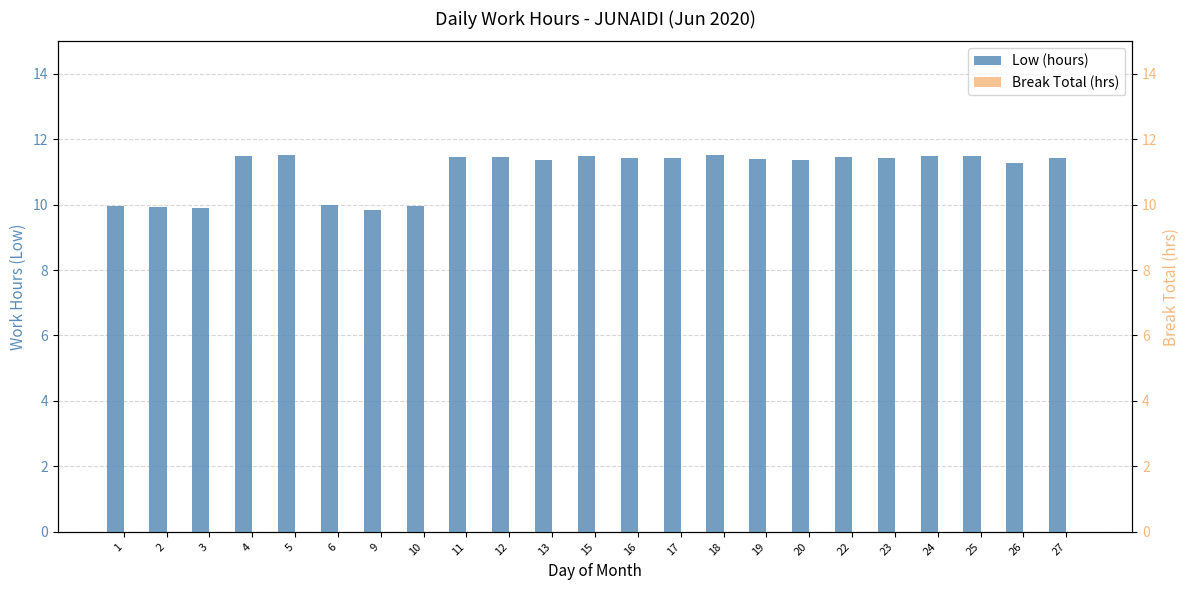

What is the total value across all series at 15?

11.5